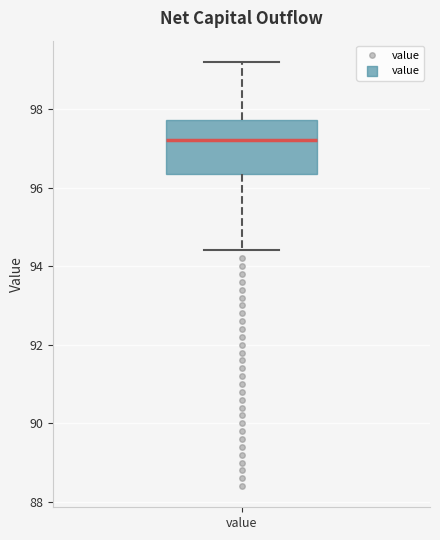

Transcribe this box plot: give where the median line is, the range the box spans, and where the two whiskers end, as read against the y-axis. The values are not printed on the chart, so give them approximately, as read against the axis.

median 97.2, box 96.4 to 97.8, whiskers 94.4 to 99.2